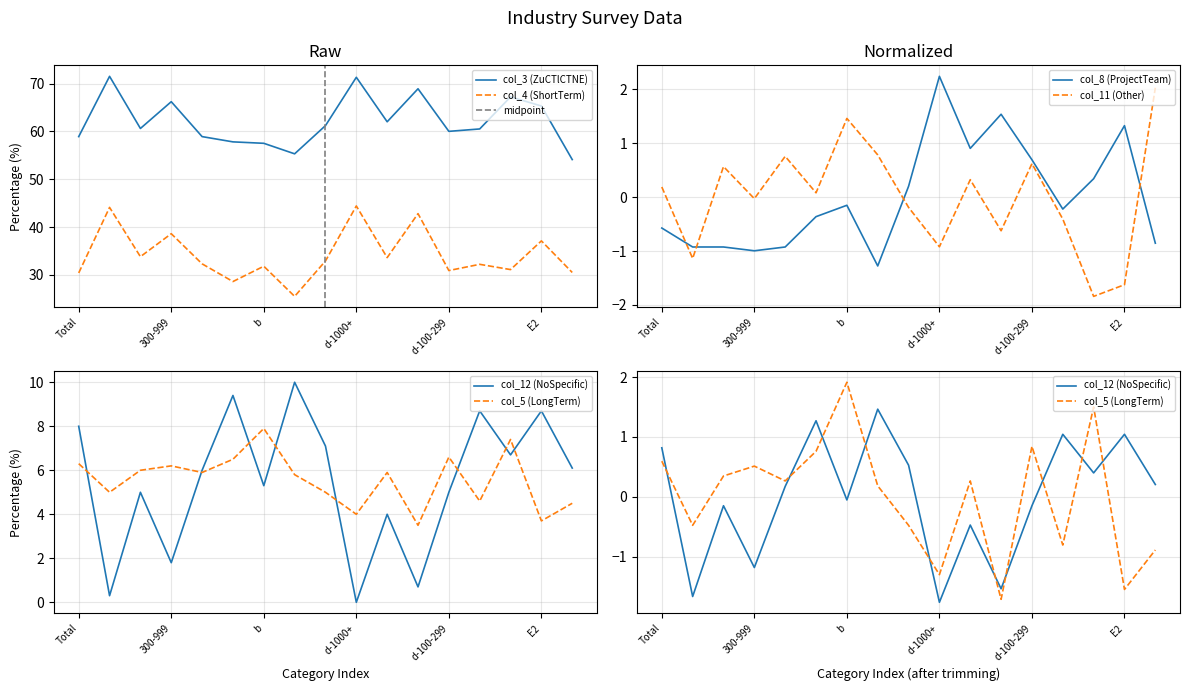

What is the value of the col_11 (Other) point at the 15th from the left?

-1.8